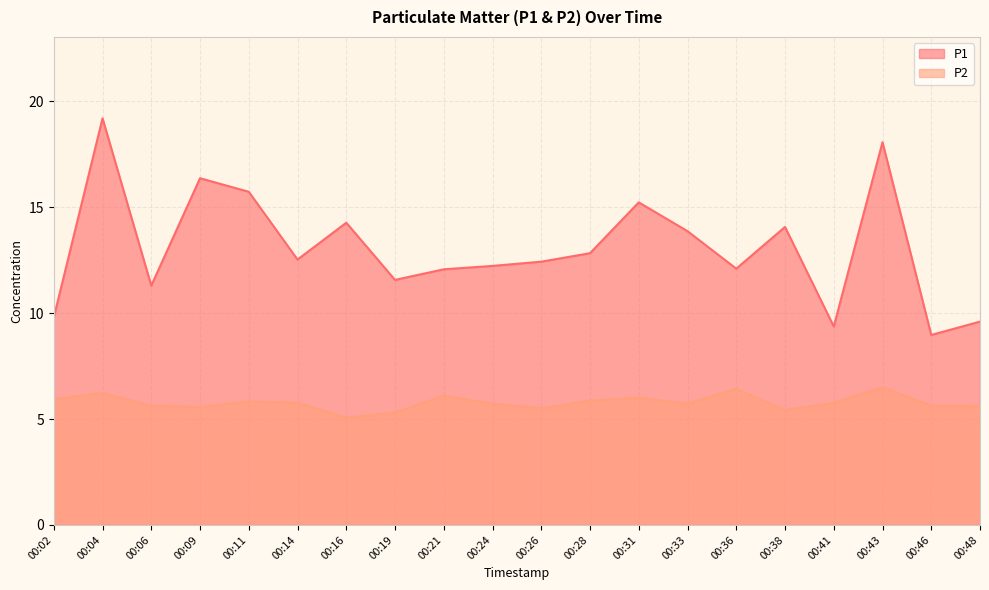

Between 00:41 and 00:48, which is larger?

00:48